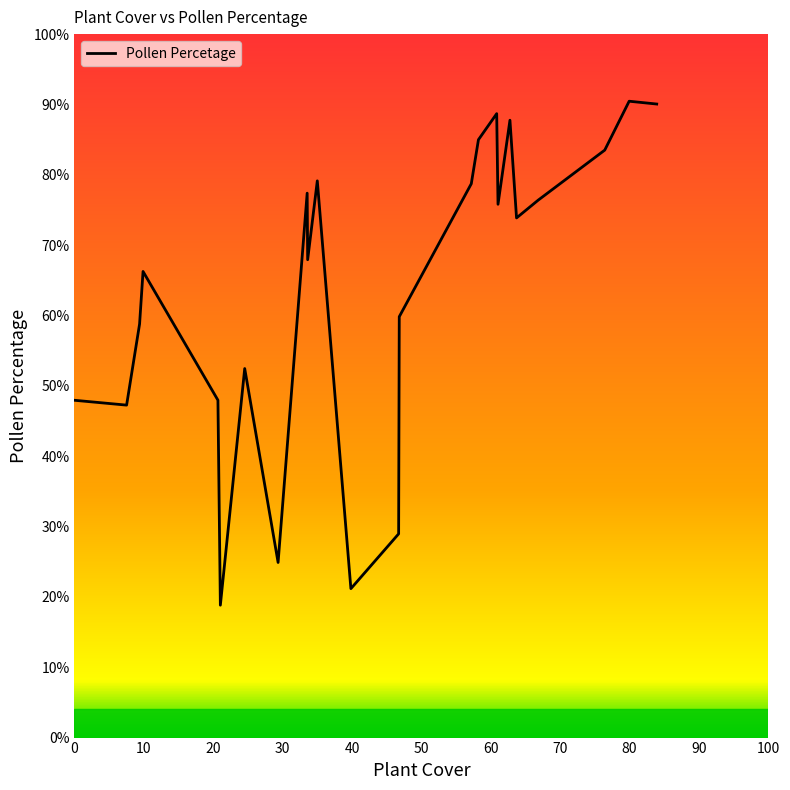

What is the smallest value displayed?

18.8